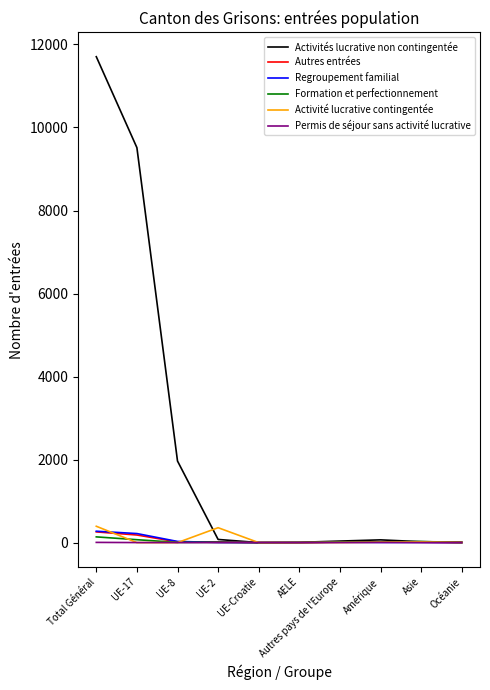

Is it true that Permis de séjour sans activité lucrative equals 0 at Océanie?

True